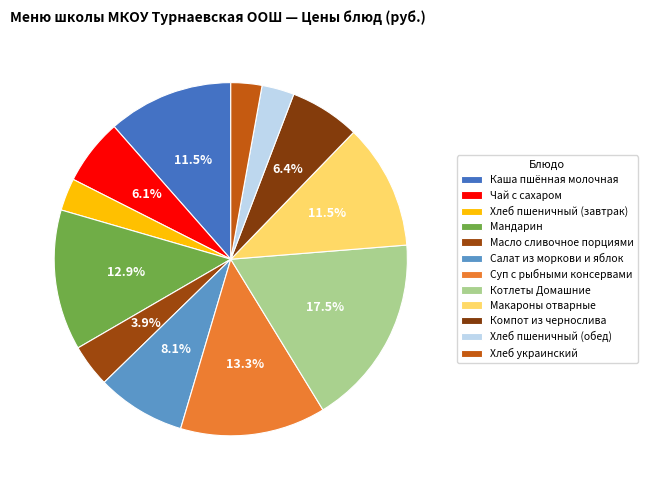

Is it true that Хлеб пшеничный (обед) is 3% of the pie?

True